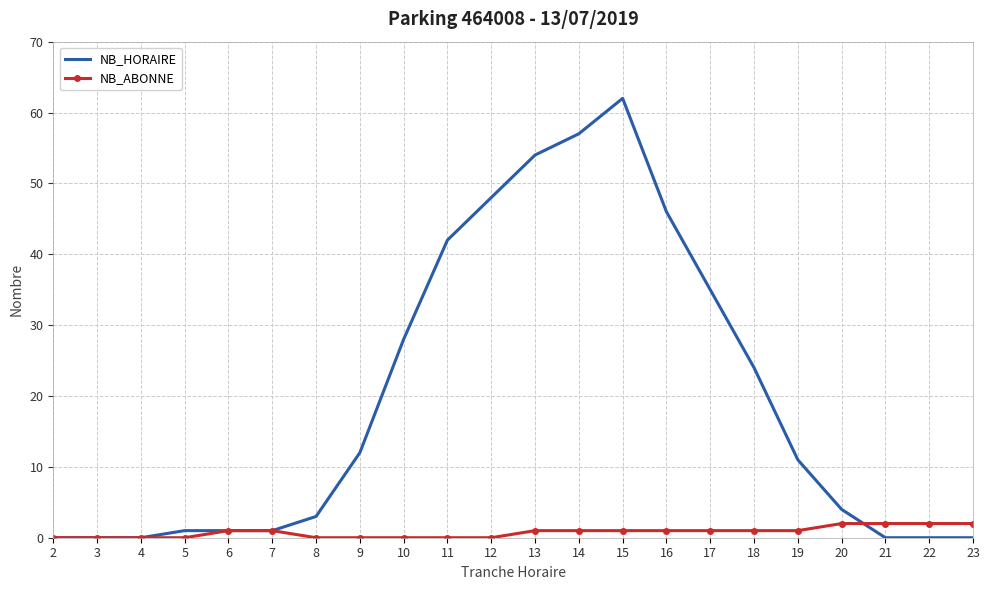

Rank the series at 15 from highest to lowest value.

NB_HORAIRE, NB_ABONNE